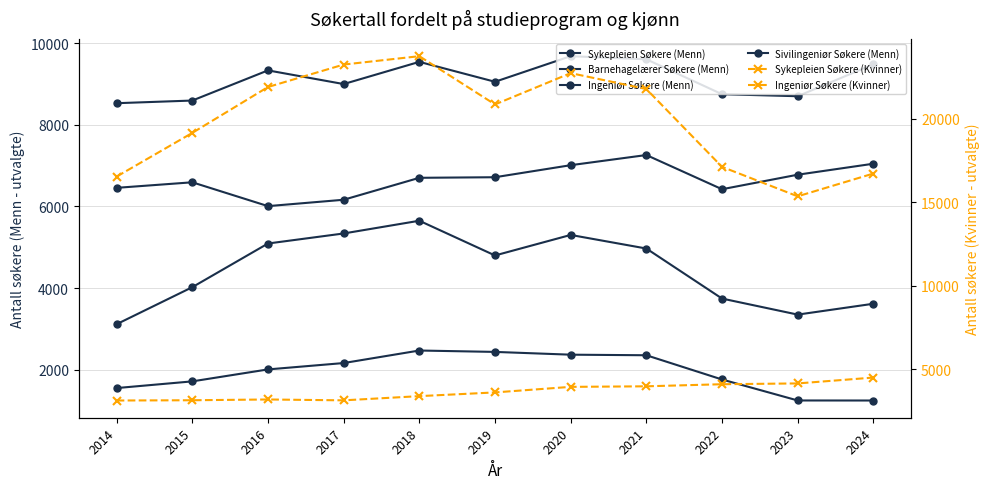

How many data points in Ingeniør Søkere (Menn) are above 9055?

5